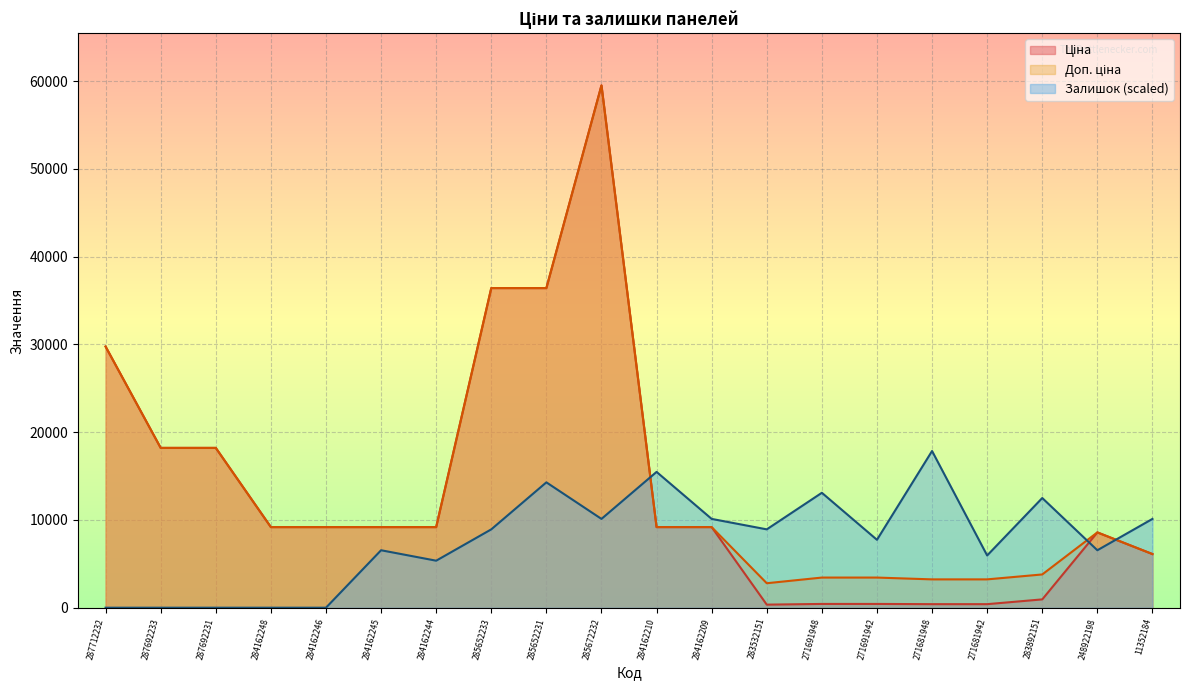

What are all the series names shown in the legend?

Ціна, Доп. ціна, Залишок